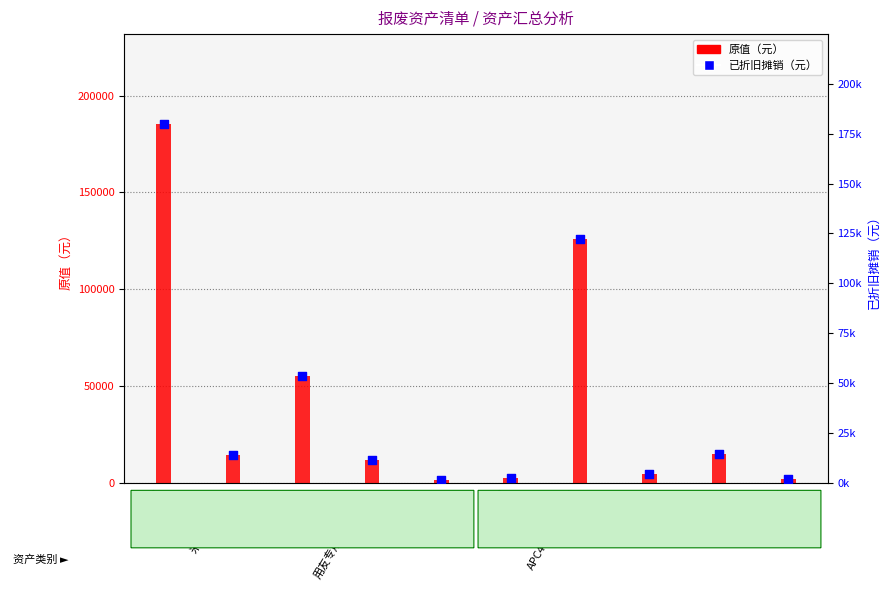

Is the value of 已折旧摊销（元） at 摄像头 greater than the value of 原值（元） at 点钞机?

Yes